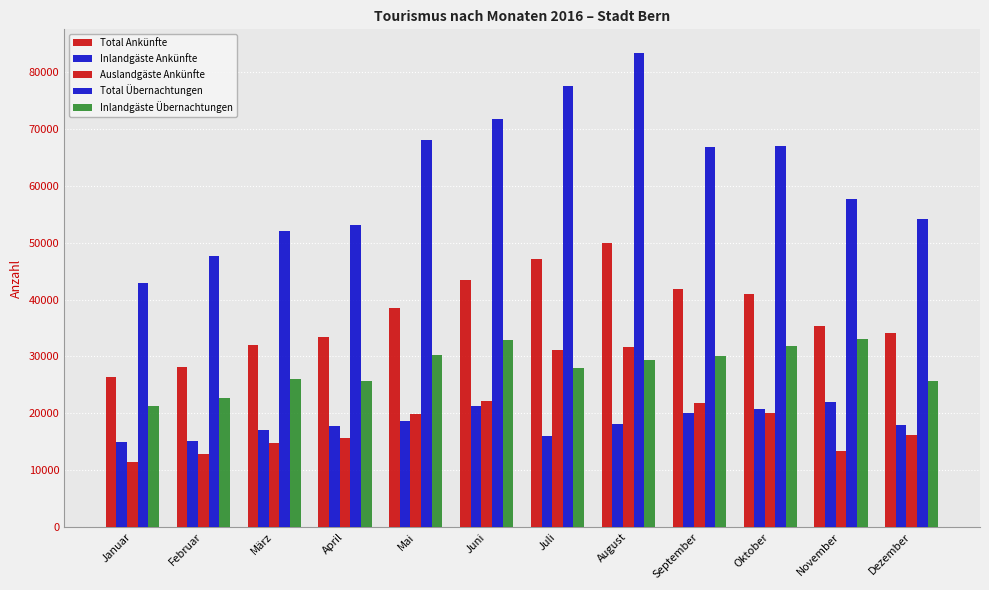

List the series in order of their peak value, highest first.

Total Übernachtungen, Total Ankünfte, Inlandgäste Übernachtungen, Auslandgäste Ankünfte, Inlandgäste Ankünfte